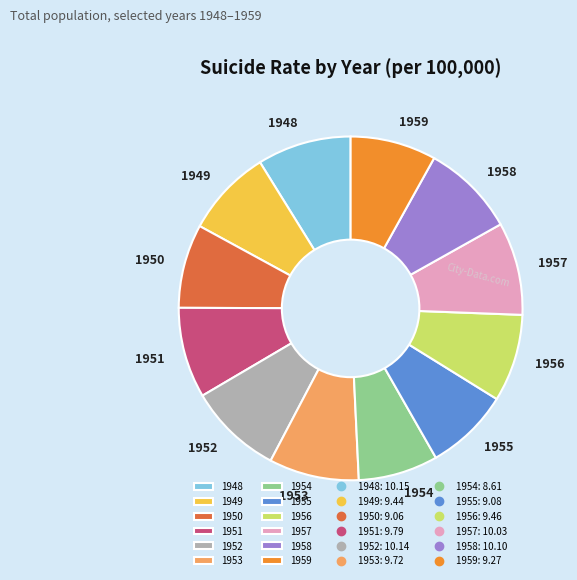

The 1952 slice represents 9% of the pie. True or false?

True